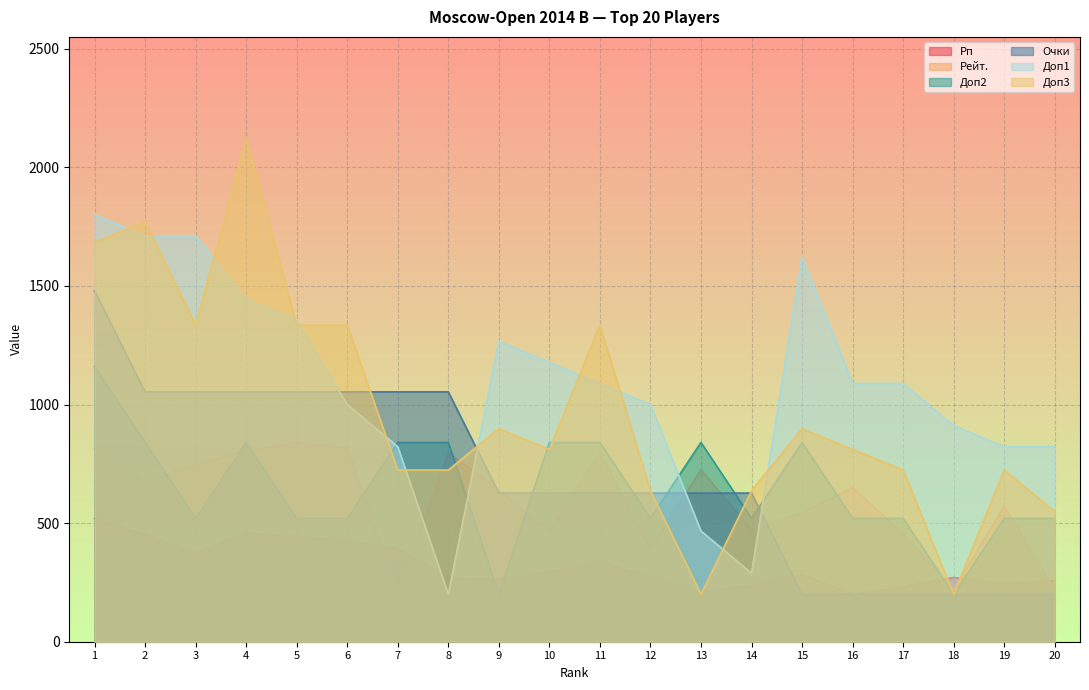

How many categories are shown in the chart?

20